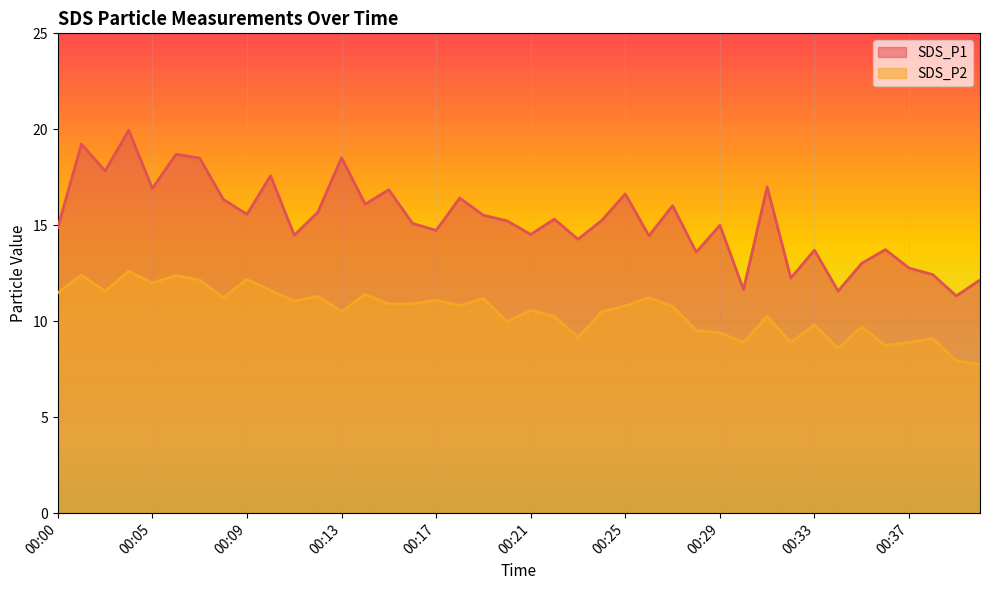

Reading left to right, what are all the values shown in this chart?

SDS_P1: 14.9	19.2	17.8	19.9	16.9	18.7	18.5	16.4	15.6	17.6	14.5	15.7	18.5	16.1	16.9	15.1	14.7	16.4	15.5	15.2	14.5	15.3	14.3	15.2	16.6	14.4	16.0	13.6	15.0	11.7	17.0	12.2	13.7	11.6	13.0	13.7	12.8	12.4	11.3	12.2
SDS_P2: 11.5	12.4	11.6	12.6	12.0	12.4	12.2	11.2	12.2	11.6	11.1	11.3	10.5	11.4	10.9	10.9	11.1	10.8	11.2	10.0	10.6	10.2	9.2	10.5	10.8	11.2	10.8	9.5	9.4	8.9	10.2	8.9	9.8	8.6	9.7	8.7	8.9	9.1	7.9	7.8